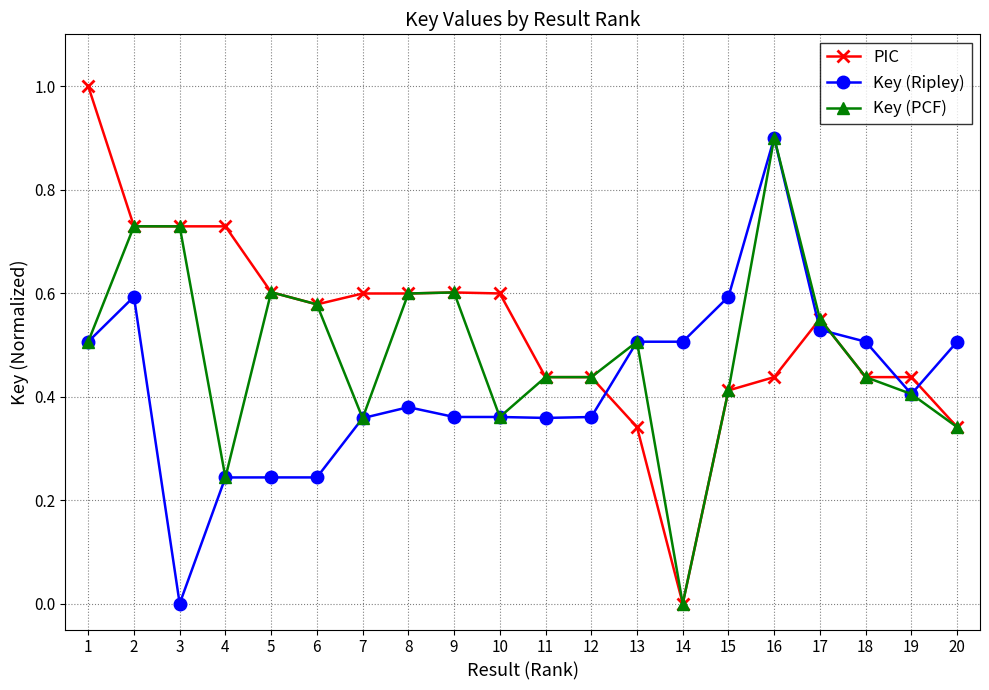

The value of PIC at 5 is 0.6. True or false?

True